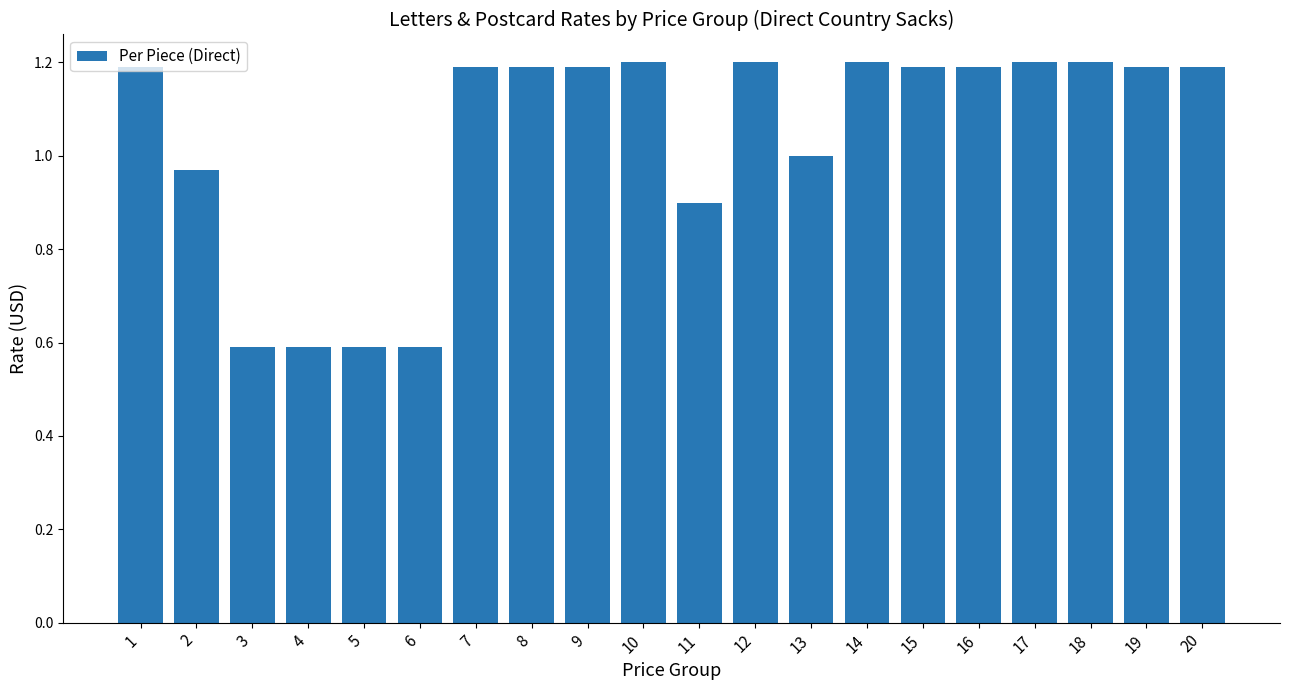

What is the greatest value displayed?

1.2